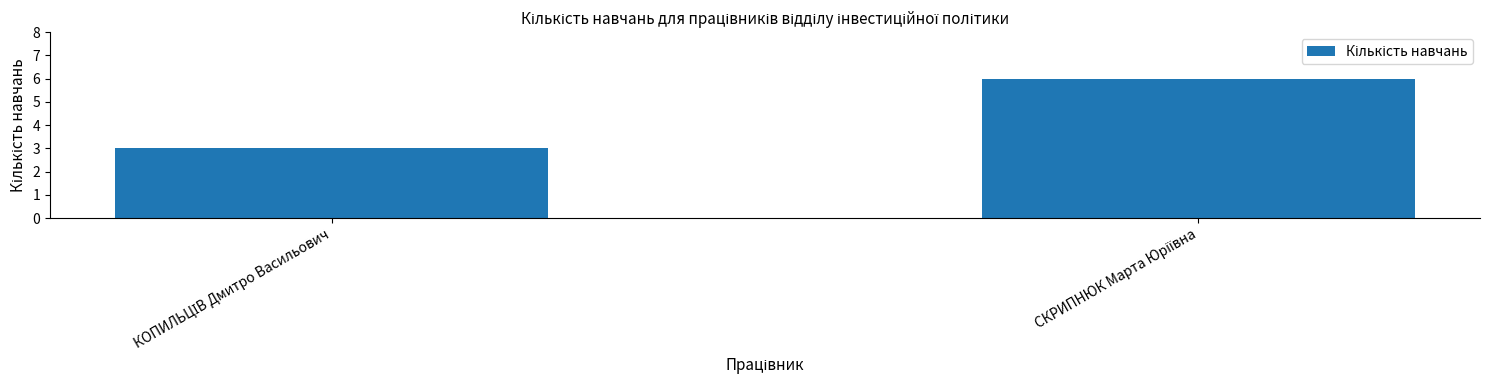

What is the greatest value displayed?

6